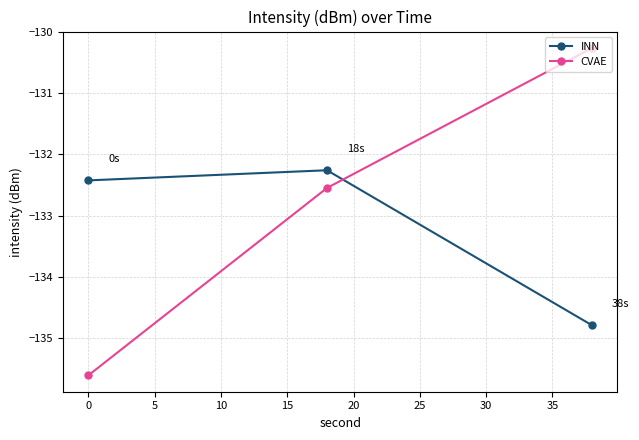

Count the INN values in the range -134 to -132.

2